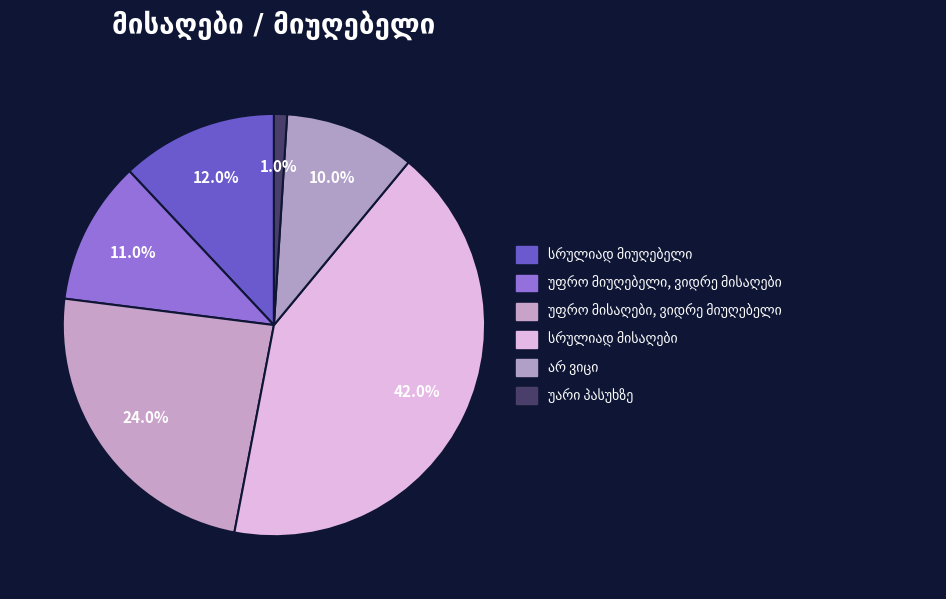

To the nearest percent, what is the difference between the largest and smallest slice percentages?

41%